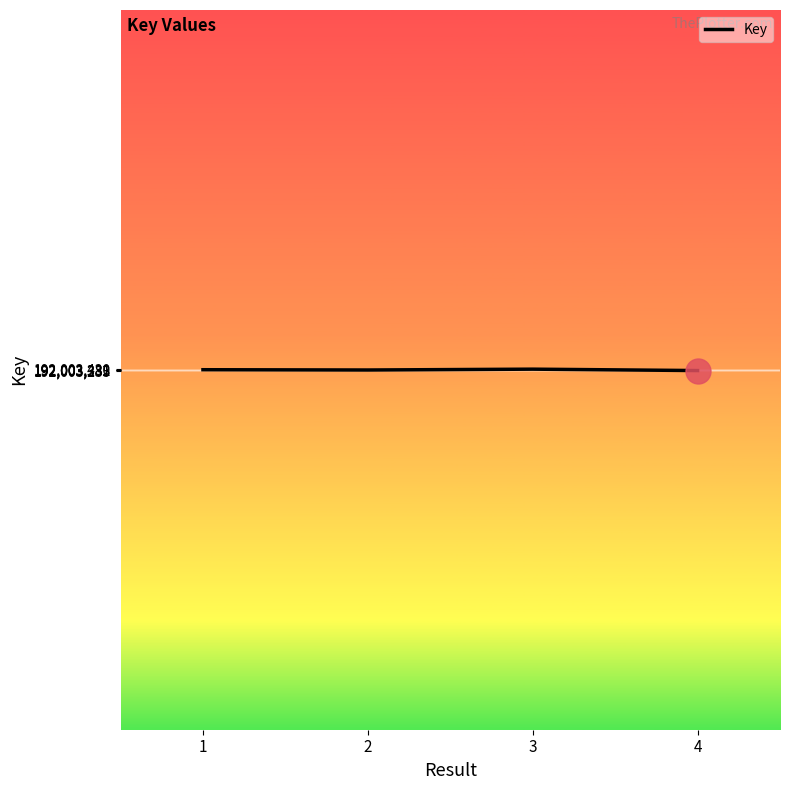

True or false: the data has more than 2 interior local peaks.

False